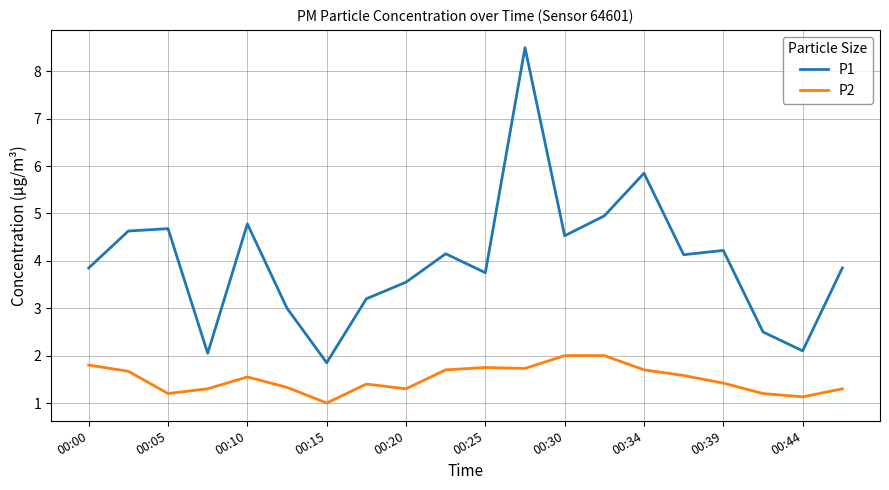

Which series has the largest total across all categories?

P1